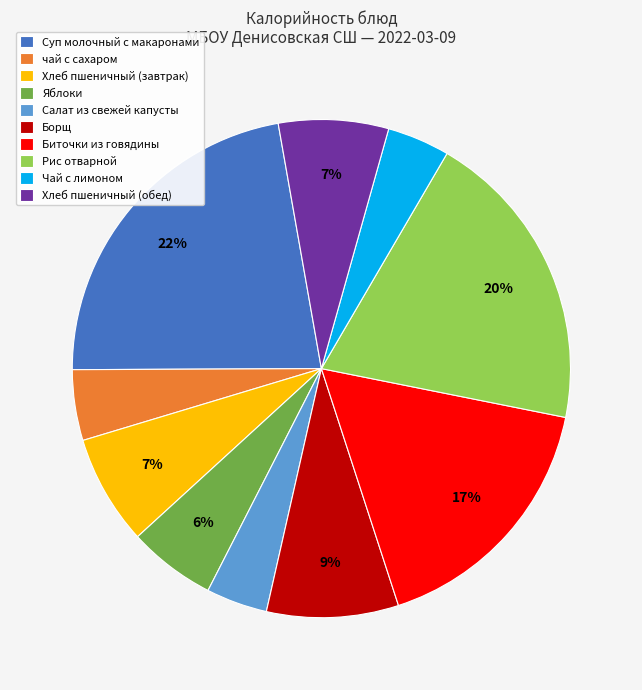

Approximately how many times larger is the value at Яблоки compared to Борщ?

0.7